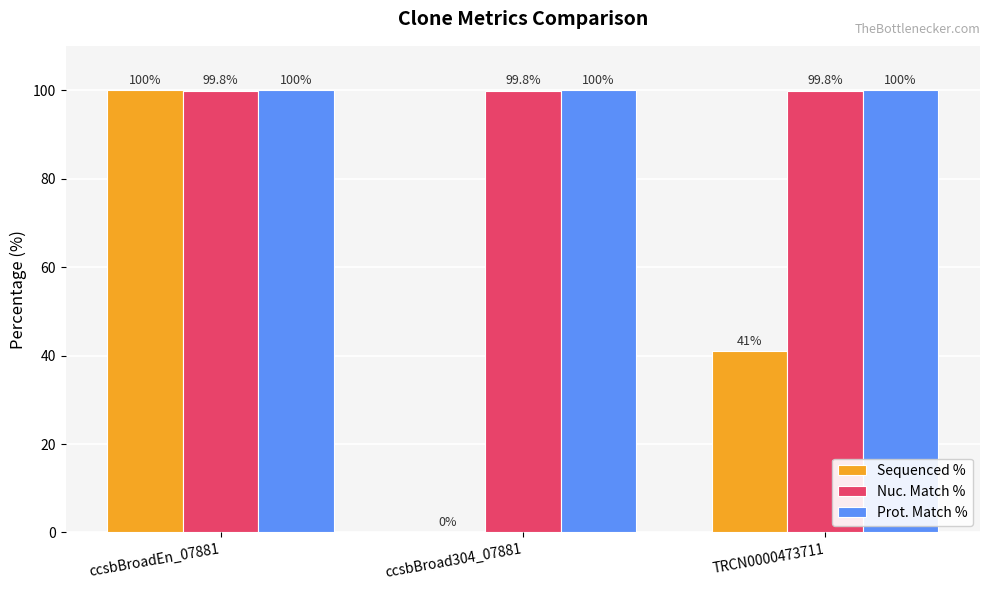

True or false: Sequenced % has a value of 0.0 at ccsbBroad304_07881.

True